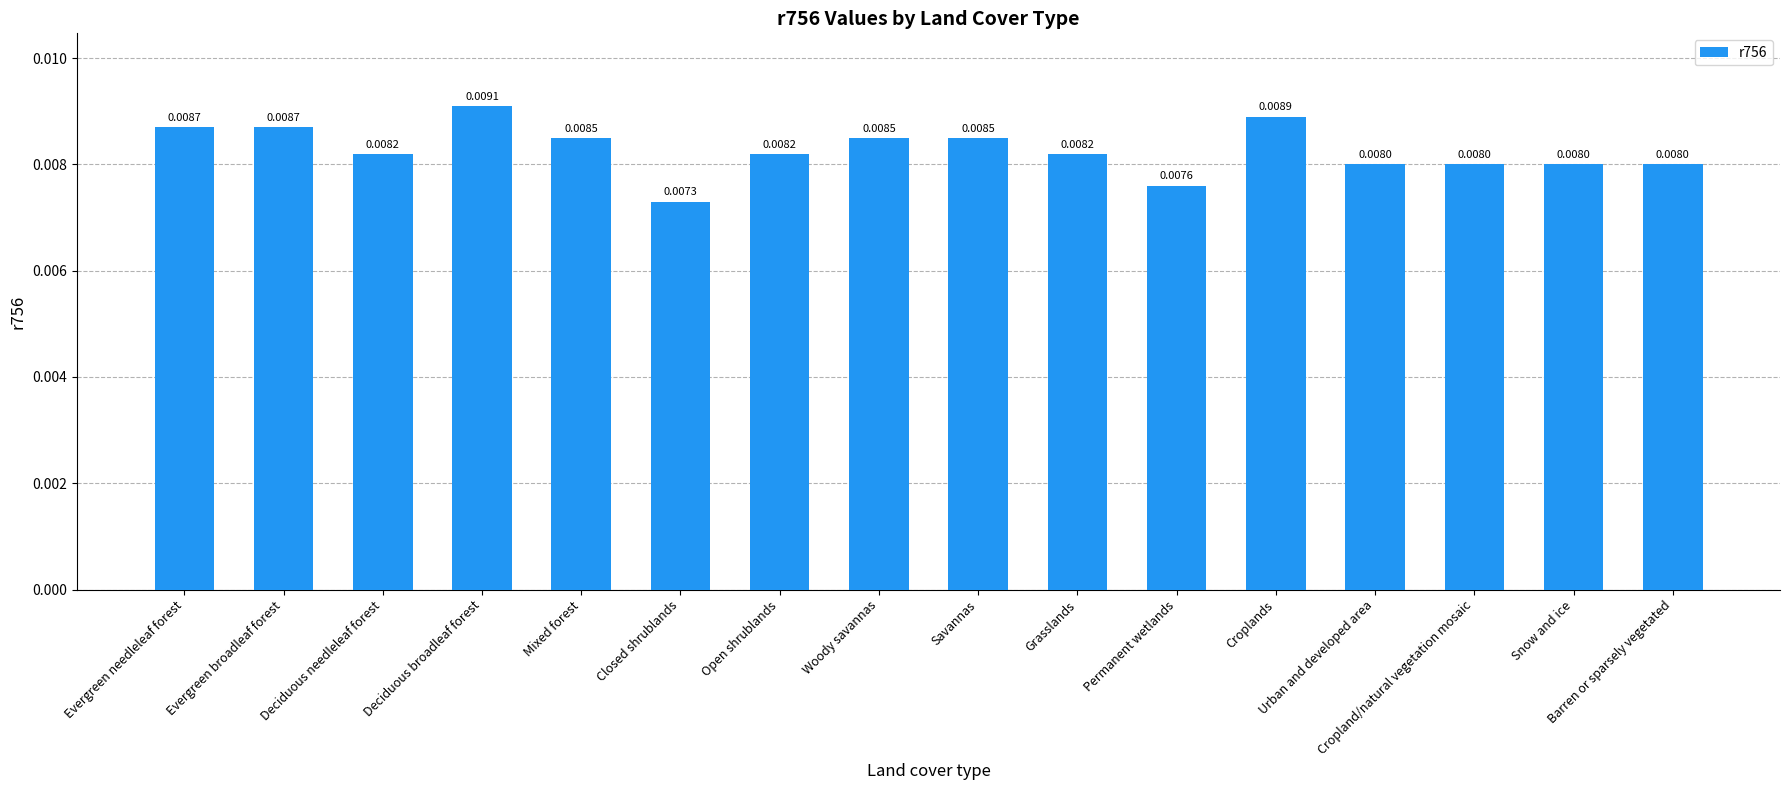

What position from the left is Mixed forest?

5